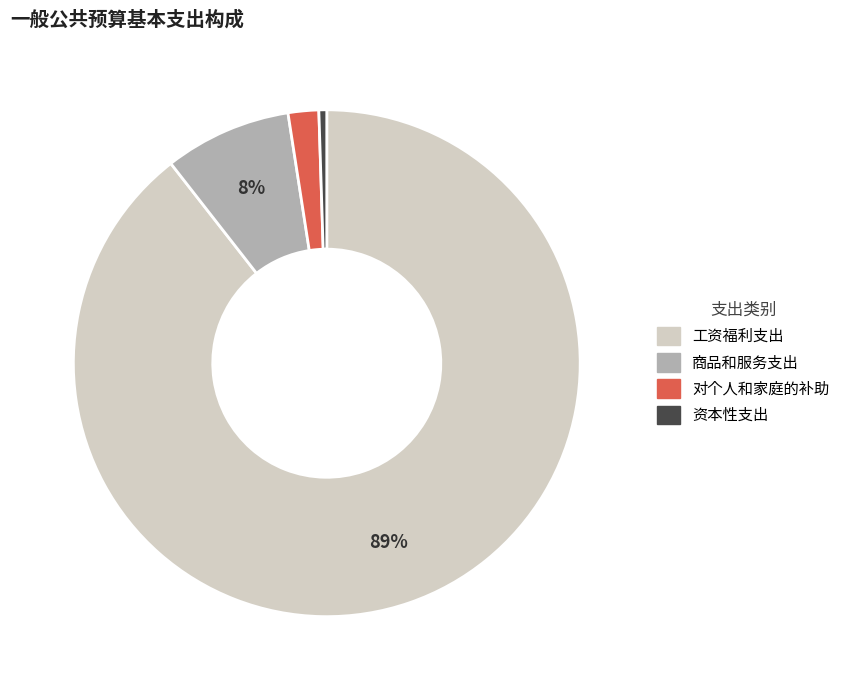

To the nearest percent, what is the combined percentage of 商品和服务支出 and 对个人和家庭的补助?

10%